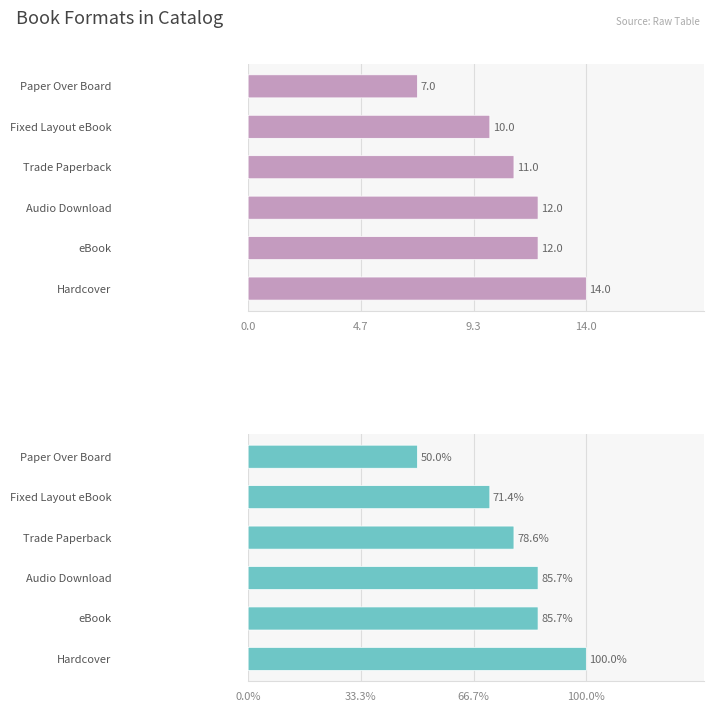

What is the difference between the values at 9.3 and 14.0?

1